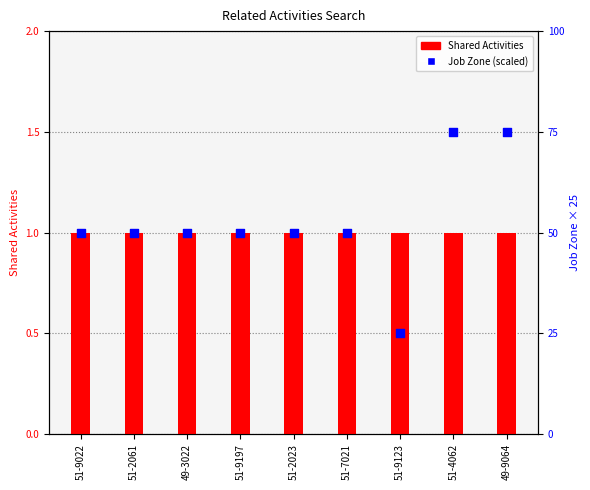

At which category is the sum across all series the highest?

51-4062